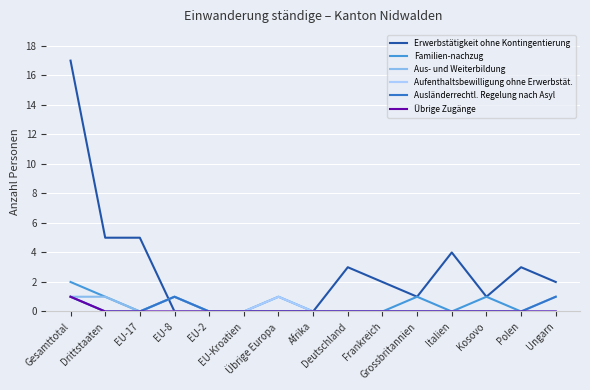

Which series has the largest total across all categories?

Erwerbstätigkeit ohne Kontingentierung